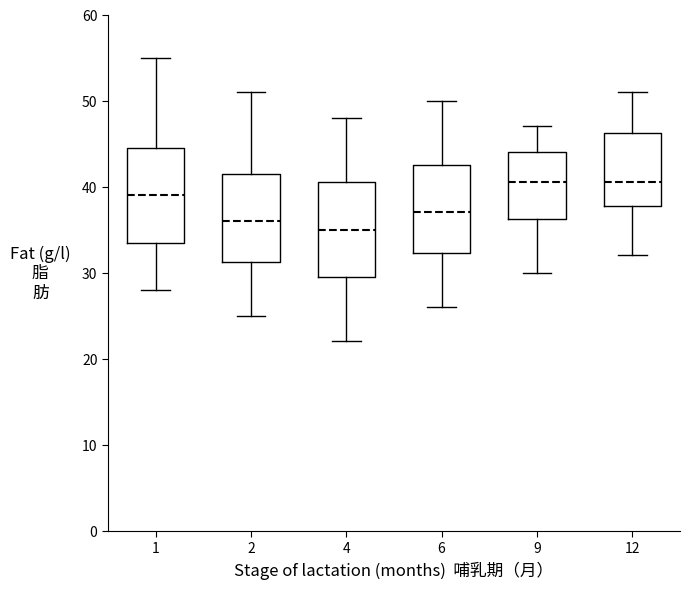

Reading left to right, transcribe this box plot: for each box, give where its median line is, the range the box spans, and where its two whiskers end, as read against the y-axis. The values are not printed on the chart, so give them approximately, as read against the axis.

1: median 39, box 34 to 45, whiskers 28 to 55
2: median 36, box 31 to 42, whiskers 25 to 51
4: median 35, box 30 to 41, whiskers 22 to 48
6: median 37, box 32 to 43, whiskers 26 to 50
9: median 41, box 36 to 44, whiskers 30 to 47
12: median 41, box 38 to 46, whiskers 32 to 51